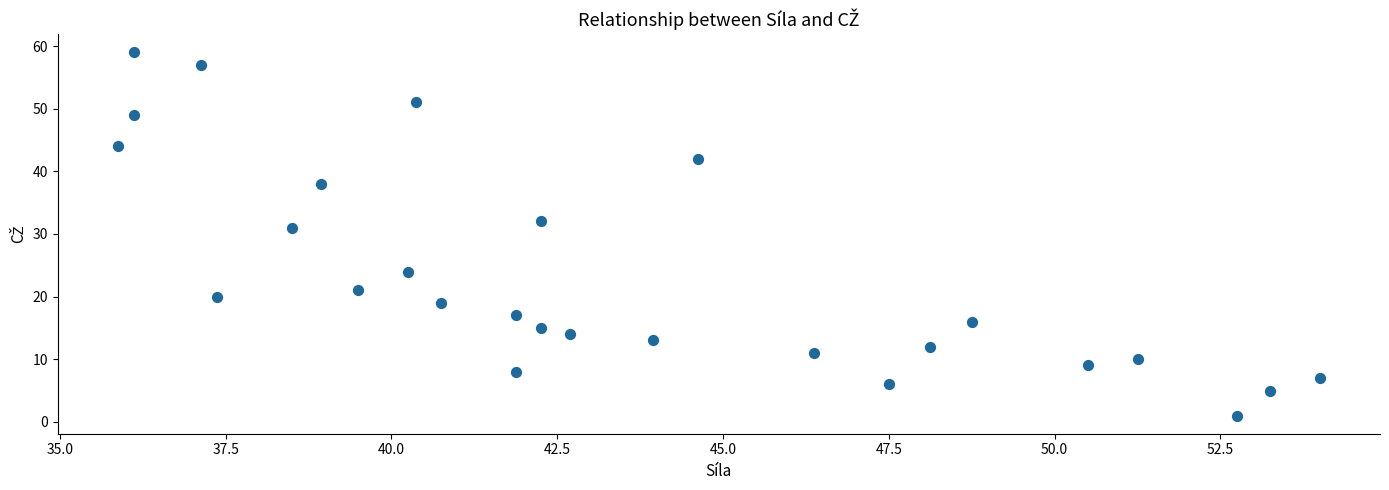

What Y value in the scatter plot is closest to 30?

31